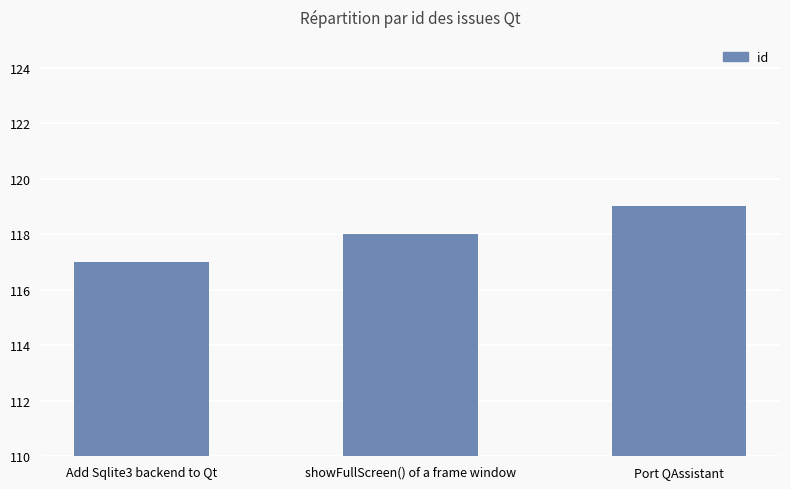

The value at showFullScreen() of a frame window is 211. True or false?

False